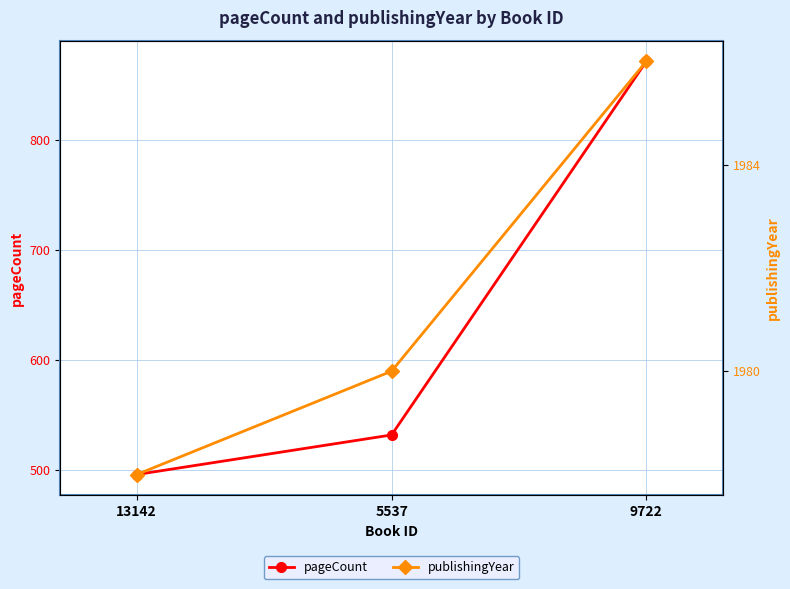

Which series has the largest range (max minus min)?

pageCount